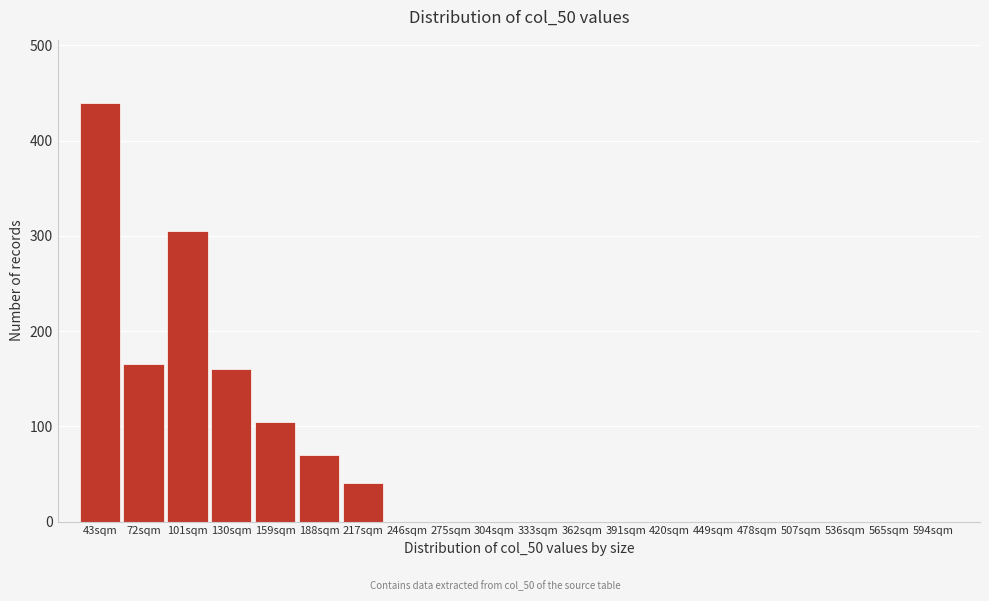

Reading right to left, transcribe all the data shown in this chart.

594sqm=0	565sqm=0	536sqm=0	507sqm=0	478sqm=0	449sqm=0	420sqm=0	391sqm=0	362sqm=0	333sqm=0	304sqm=0	275sqm=0	246sqm=0	217sqm=40	188sqm=70	159sqm=105	130sqm=160	101sqm=305	72sqm=165	43sqm=440